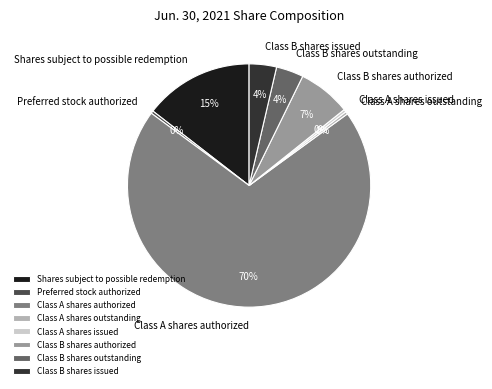

The Class A shares outstanding slice represents 0% of the pie. True or false?

True